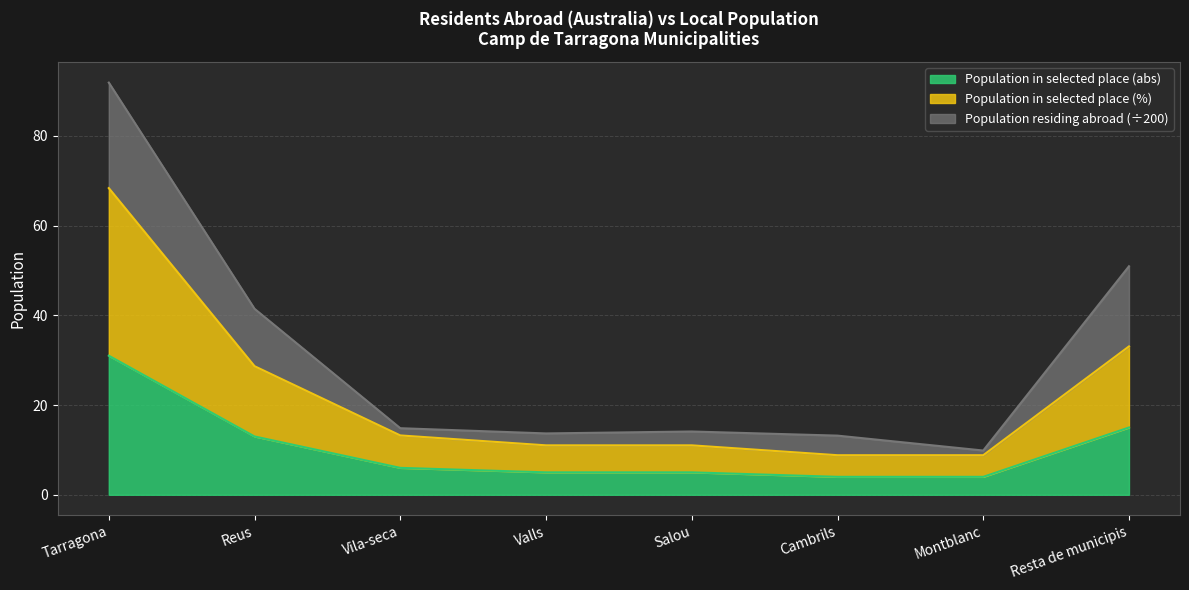

Is it true that Population in selected place (abs) equals 4.0 at Montblanc?

True